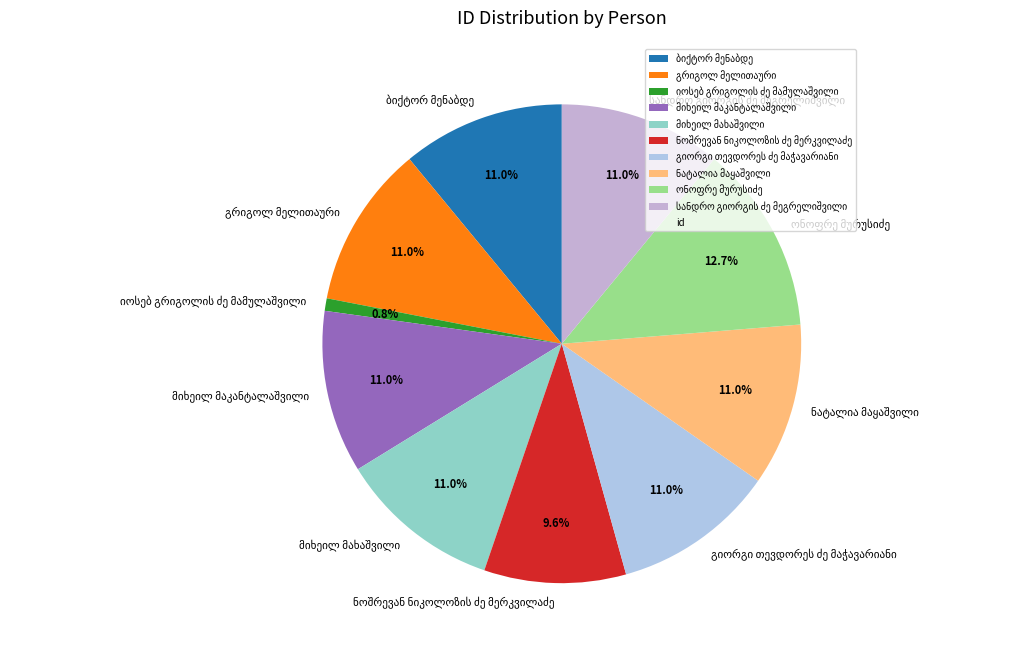

Is there a majority slice in this chart?

No